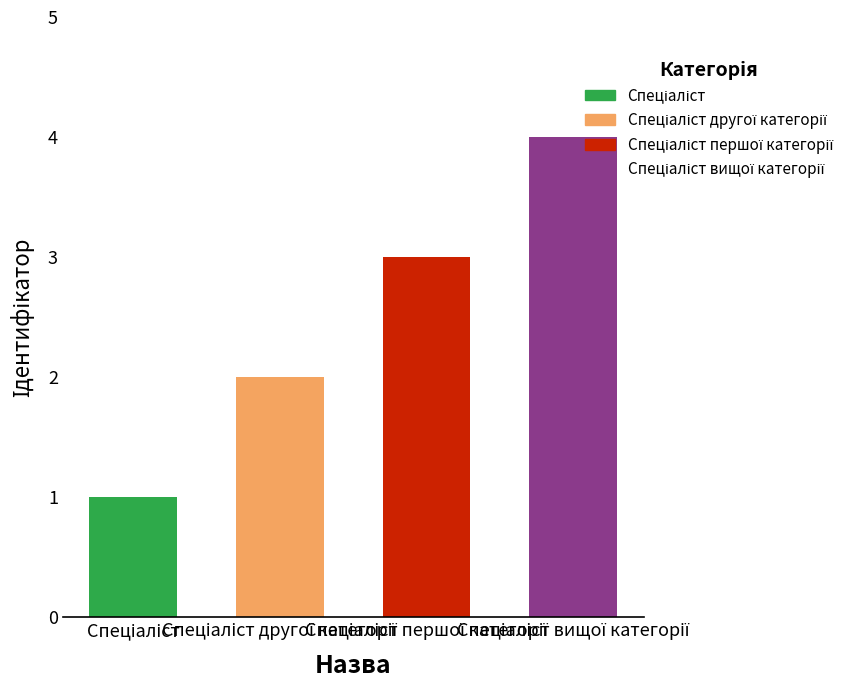

What is the difference between the maximum and minimum values?

3